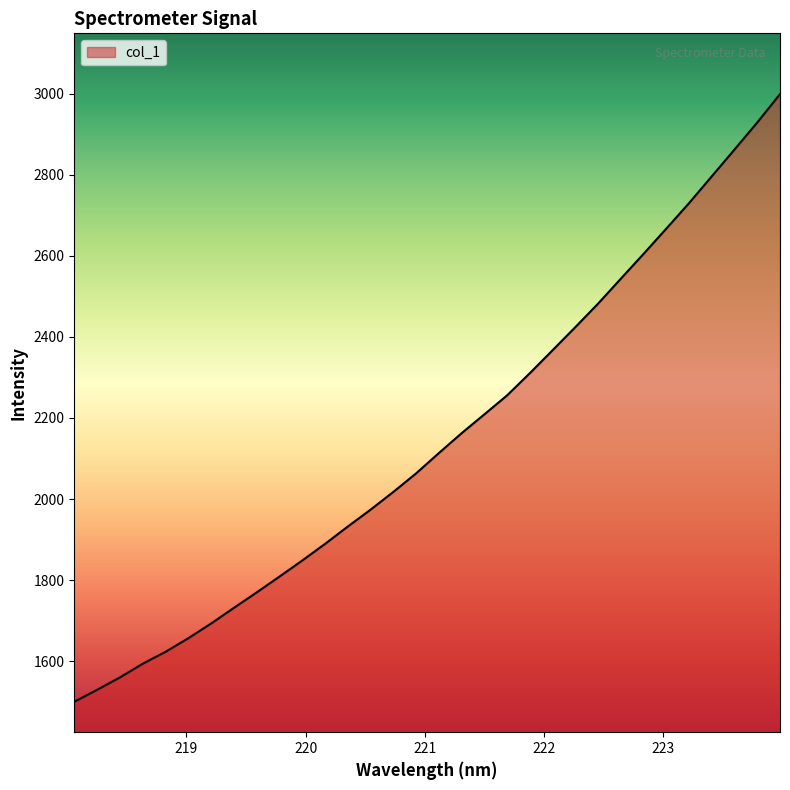

What is the minimum value shown in the chart?

1500.1